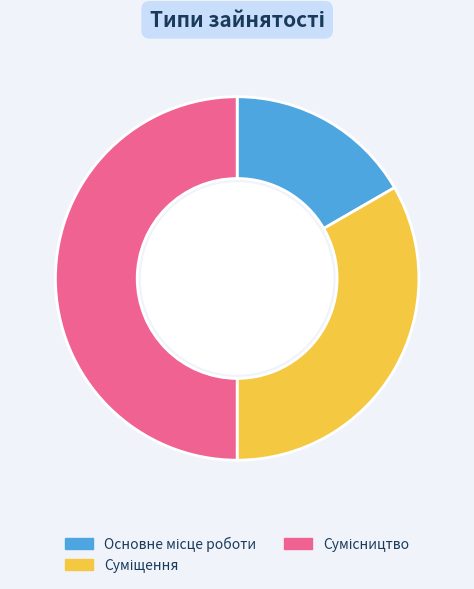

Is there any slice that represents more than half of the pie?

No